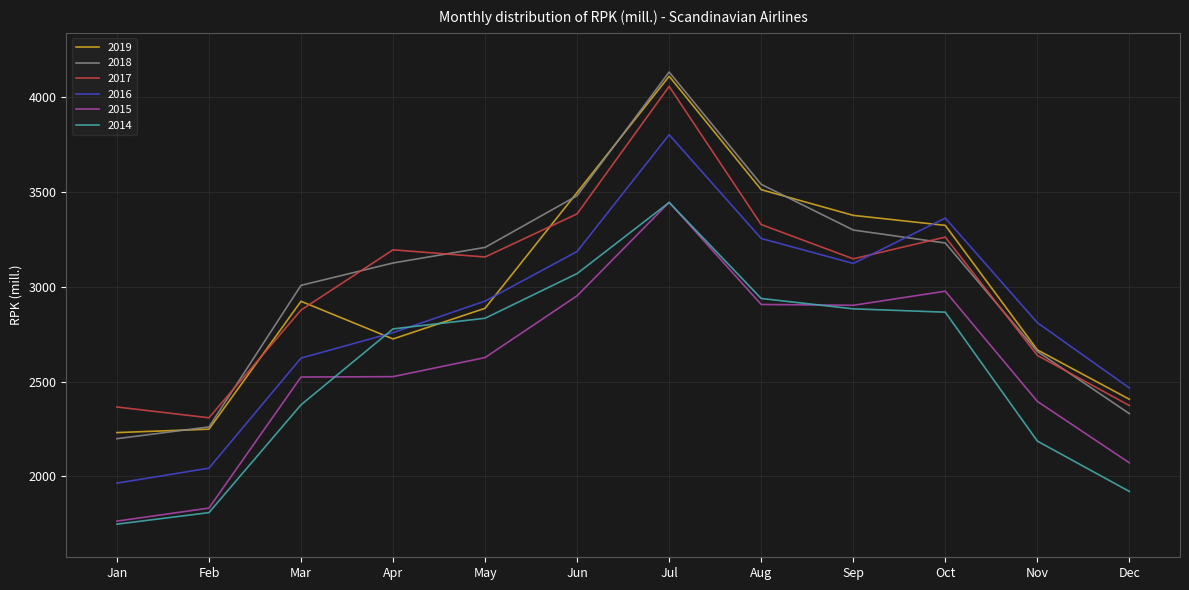

Which category has the lowest value in the 2017 series?

Feb